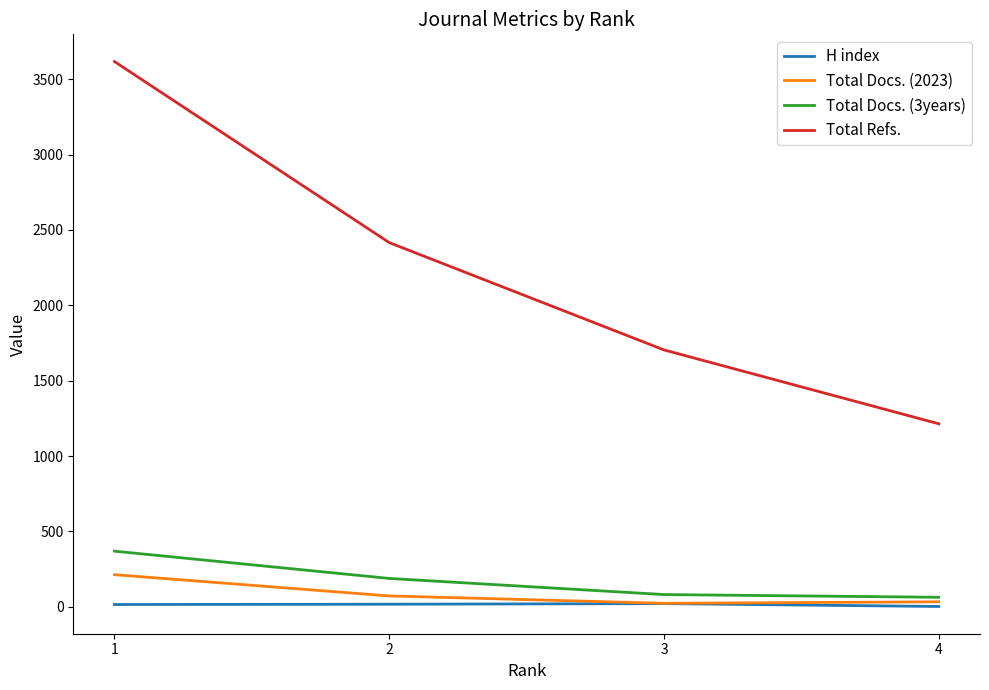

How many categories are shown in the chart?

4